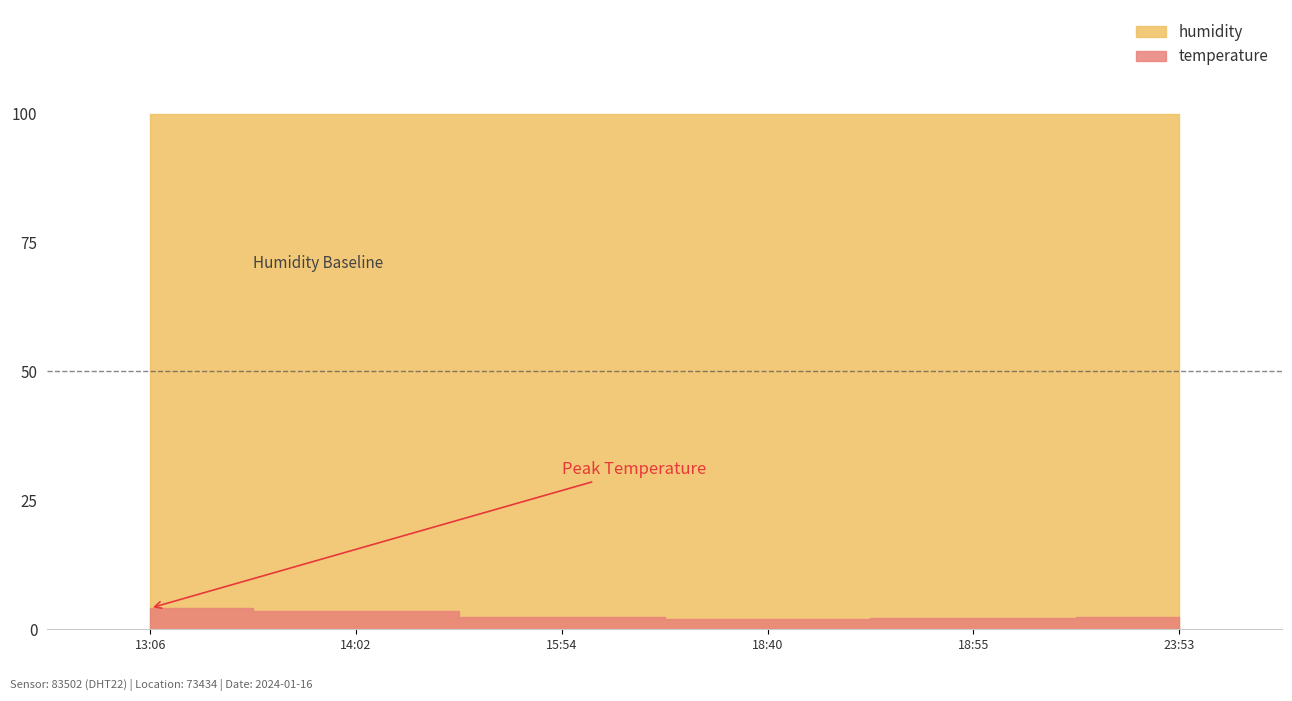

True or false: humidity and temperature intersect in this chart.

False